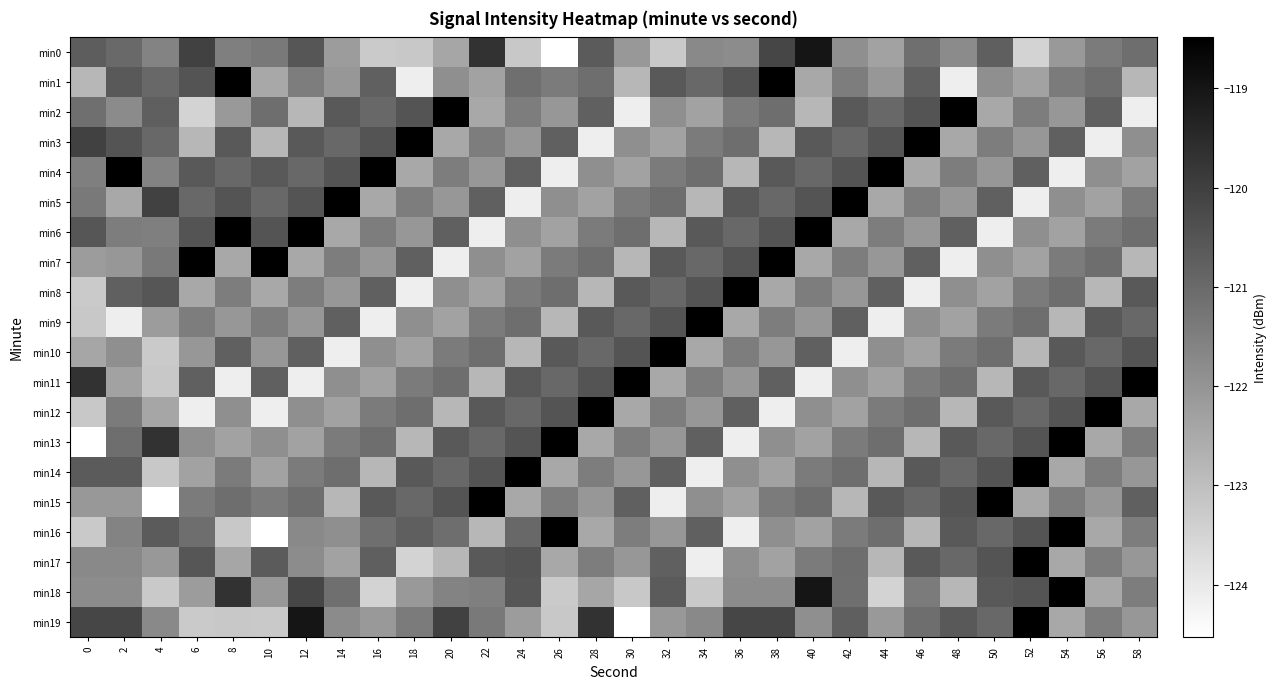

Which category has the highest value across all series?

8